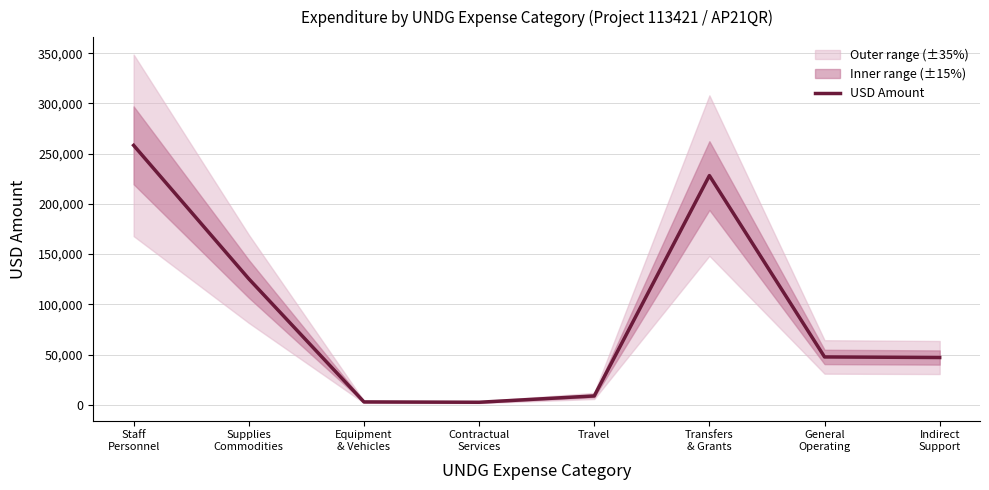

How many lines are shown in the chart?

1